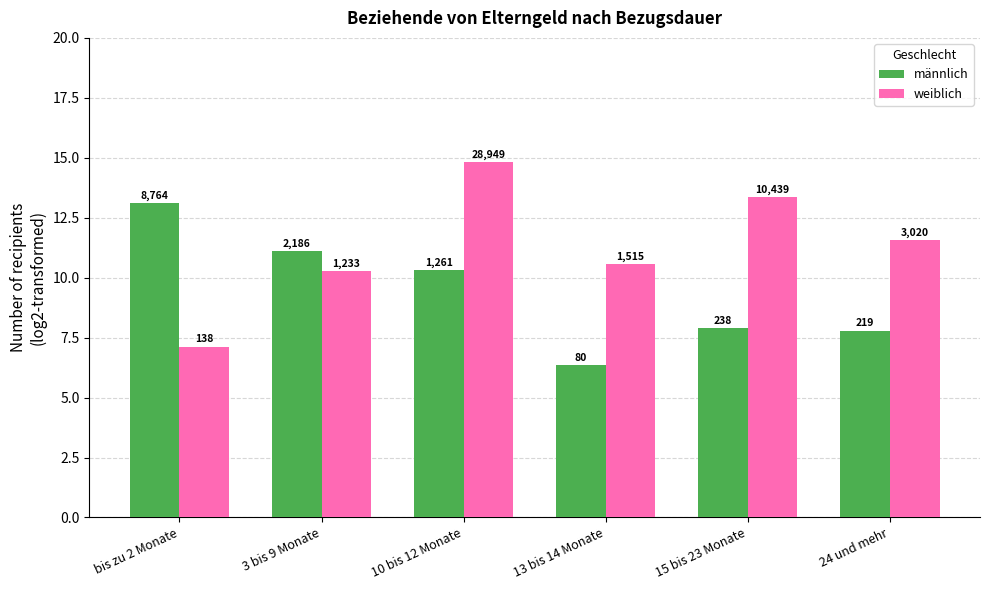

At 10 bis 12 Monate, list the series in order from smallest to largest.

männlich, weiblich